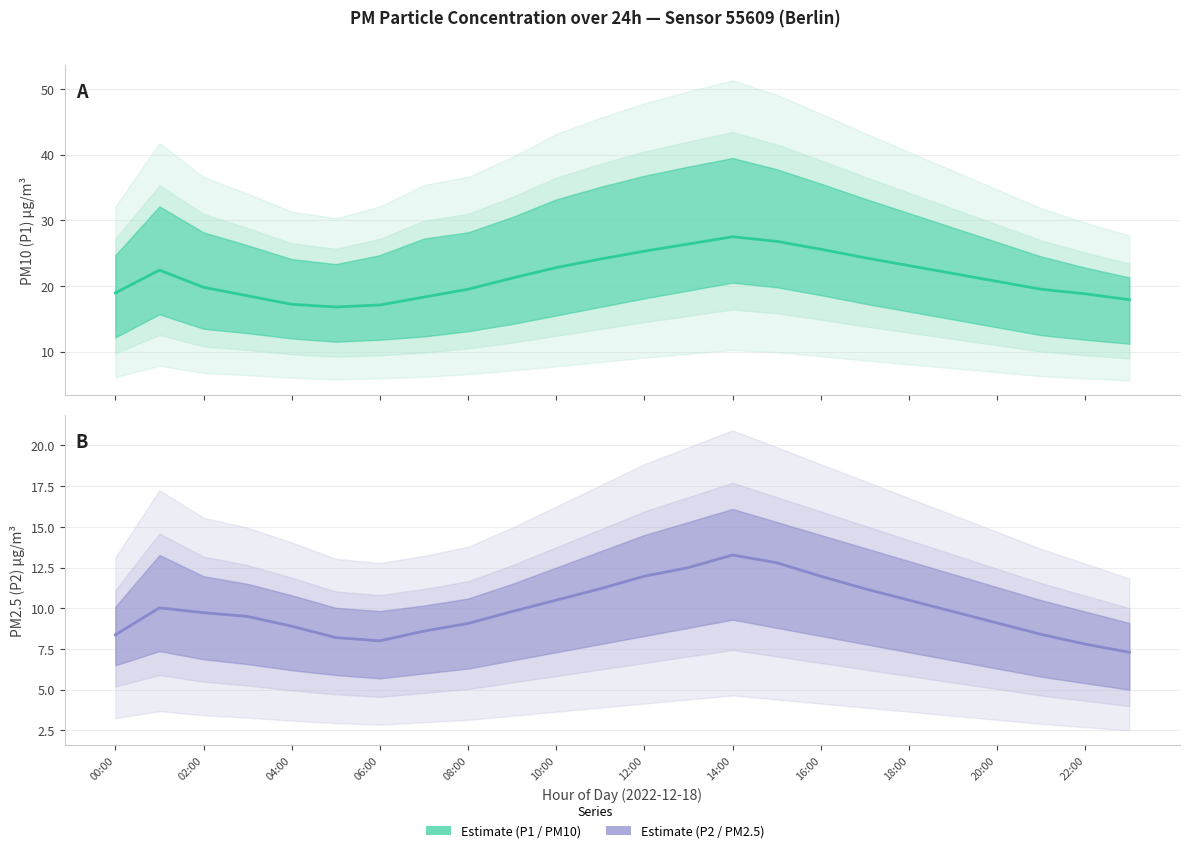

Between 22 and 23, which is larger?

22